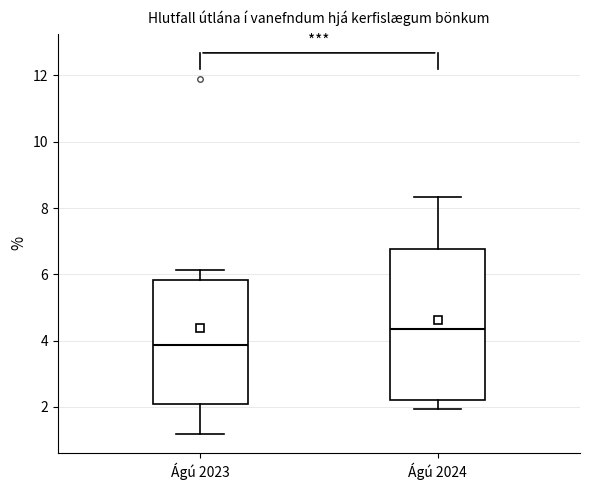

Which box has the highest median line?

Ágú 2024